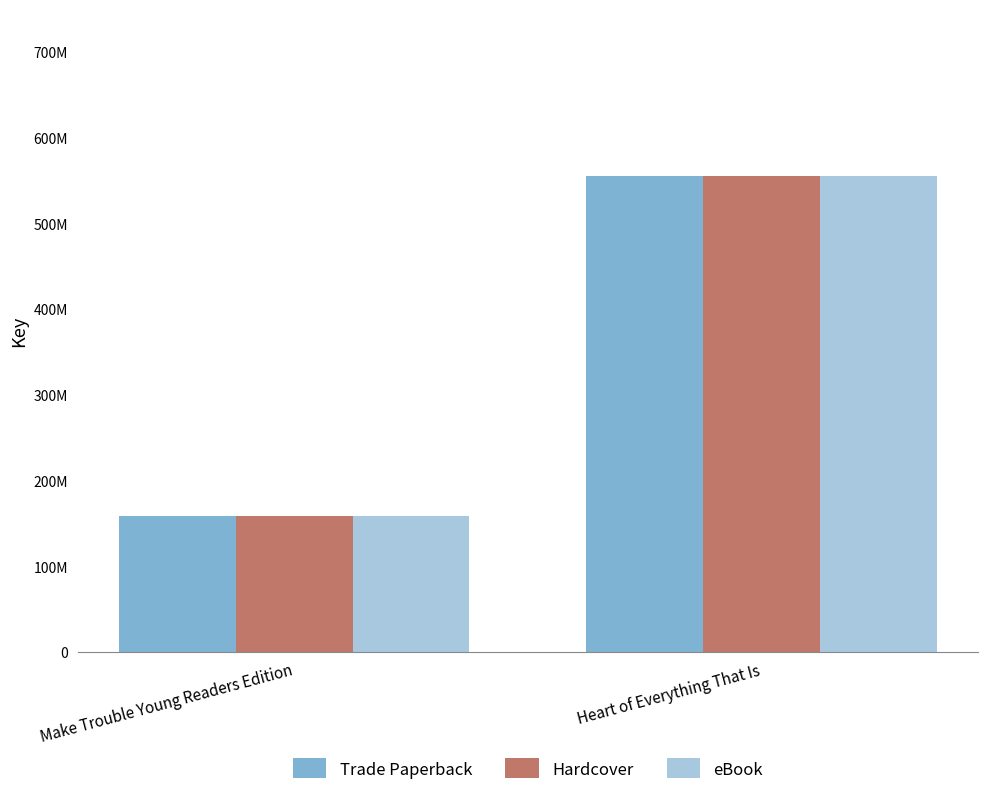

What is the minimum value for Hardcover?

158515596